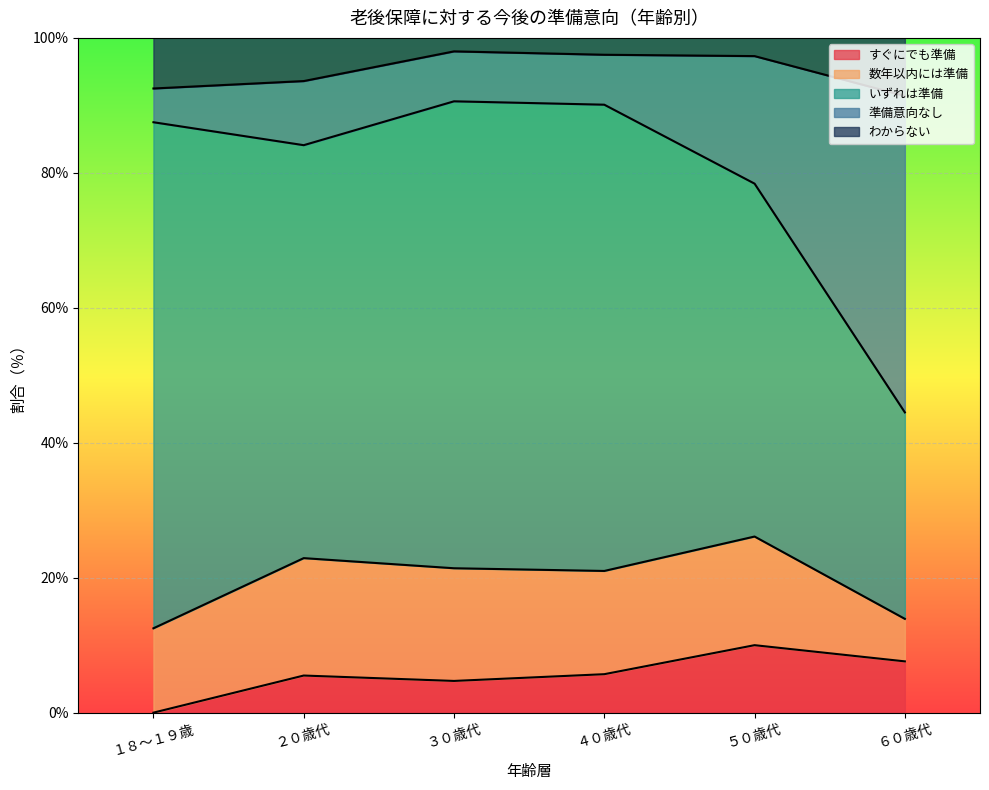

Which series has the largest range (max minus min)?

準備意向なし